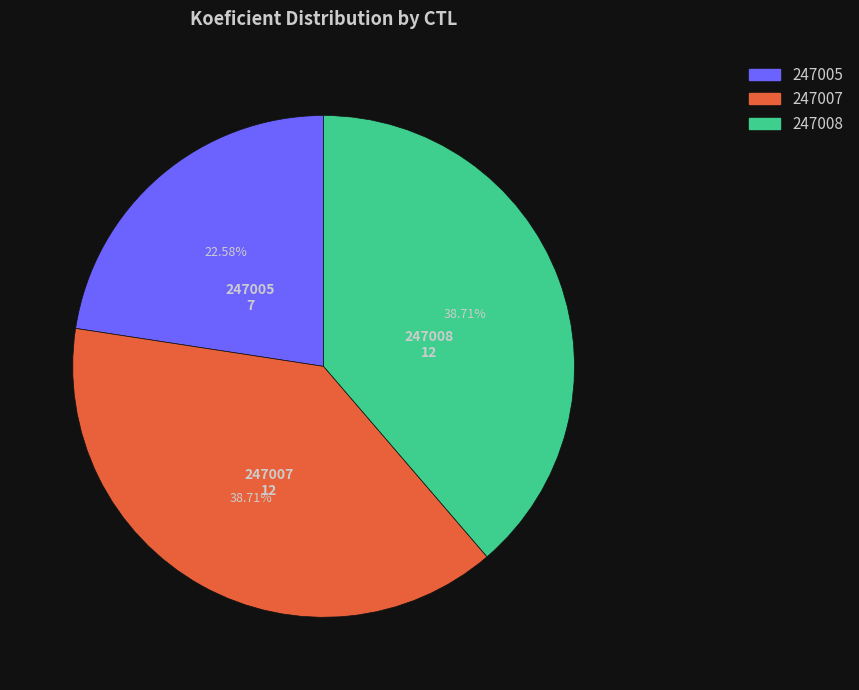

Approximately how many times larger is the value at 247008 compared to 247007?

1.0